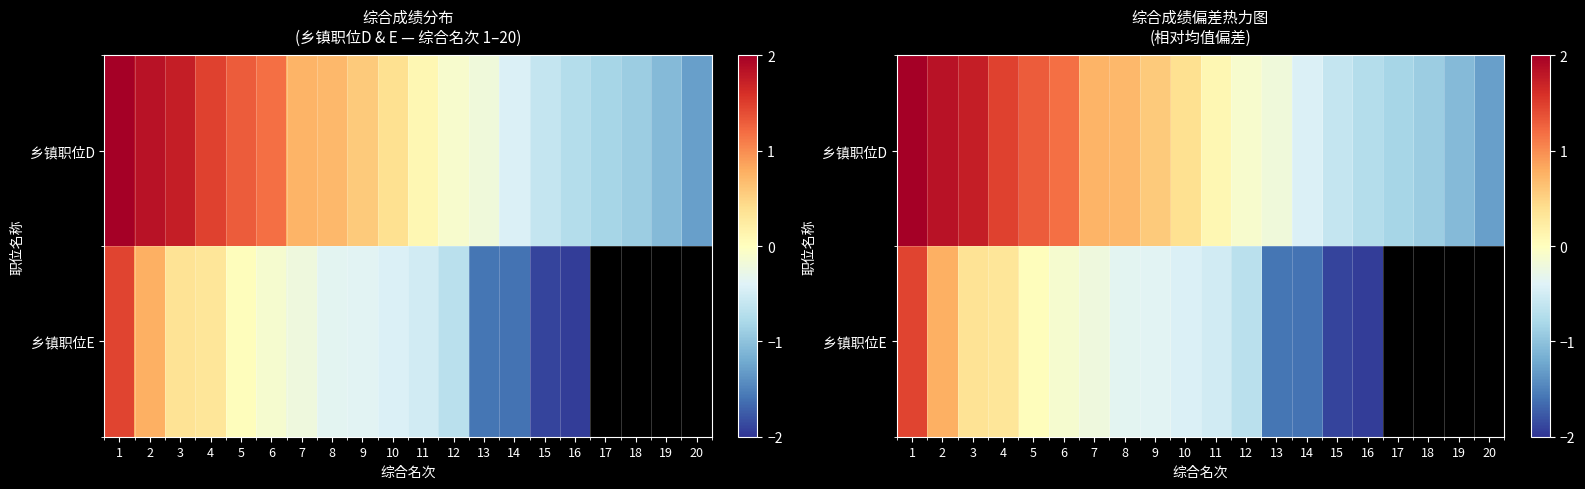

How many series are shown in this chart?

2